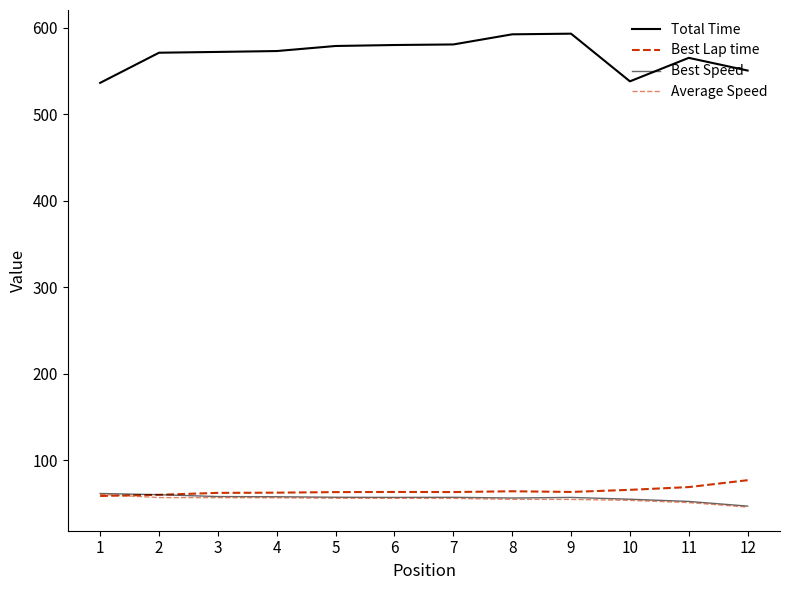

True or false: Total Time has a value of 593.3 at 9.

True